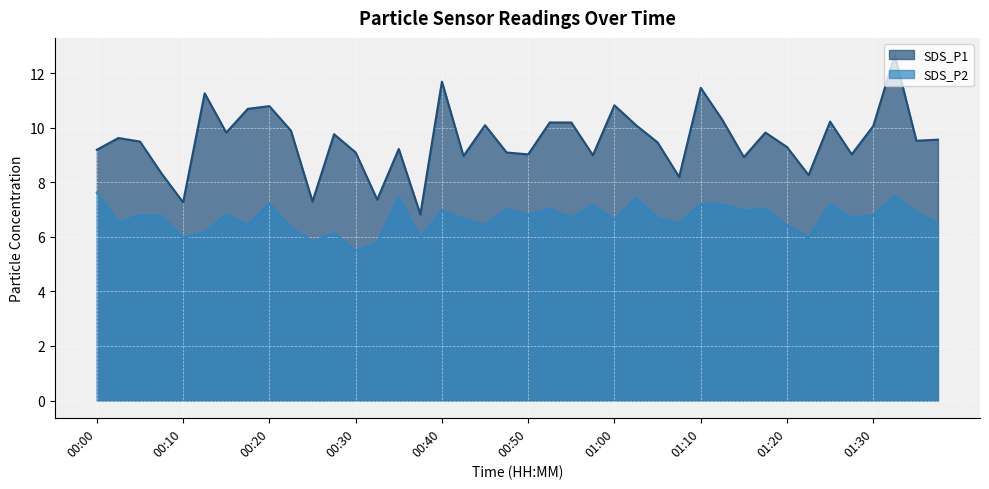

How many interior local valleys does the SDS_P2 series have?

14